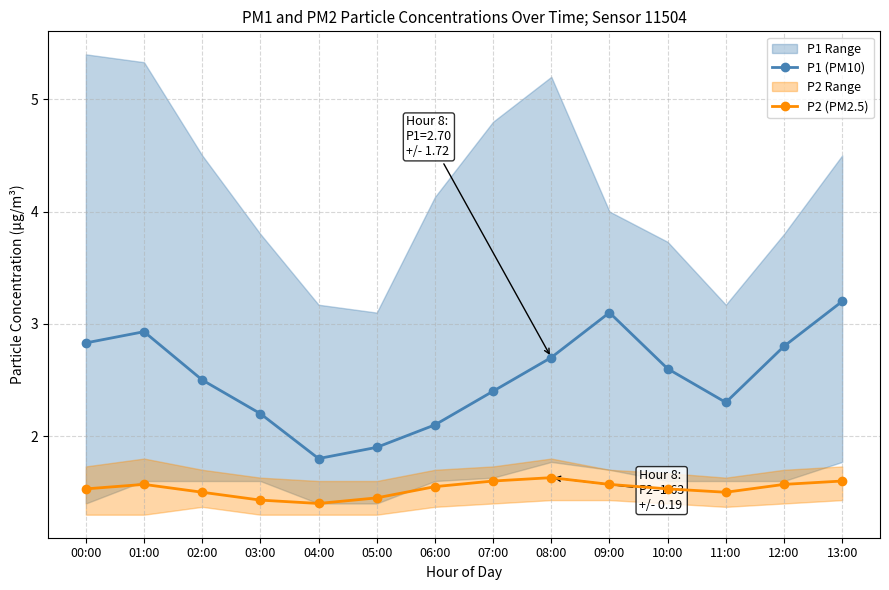

Read the P1 (PM10) value at 01:00.

2.9